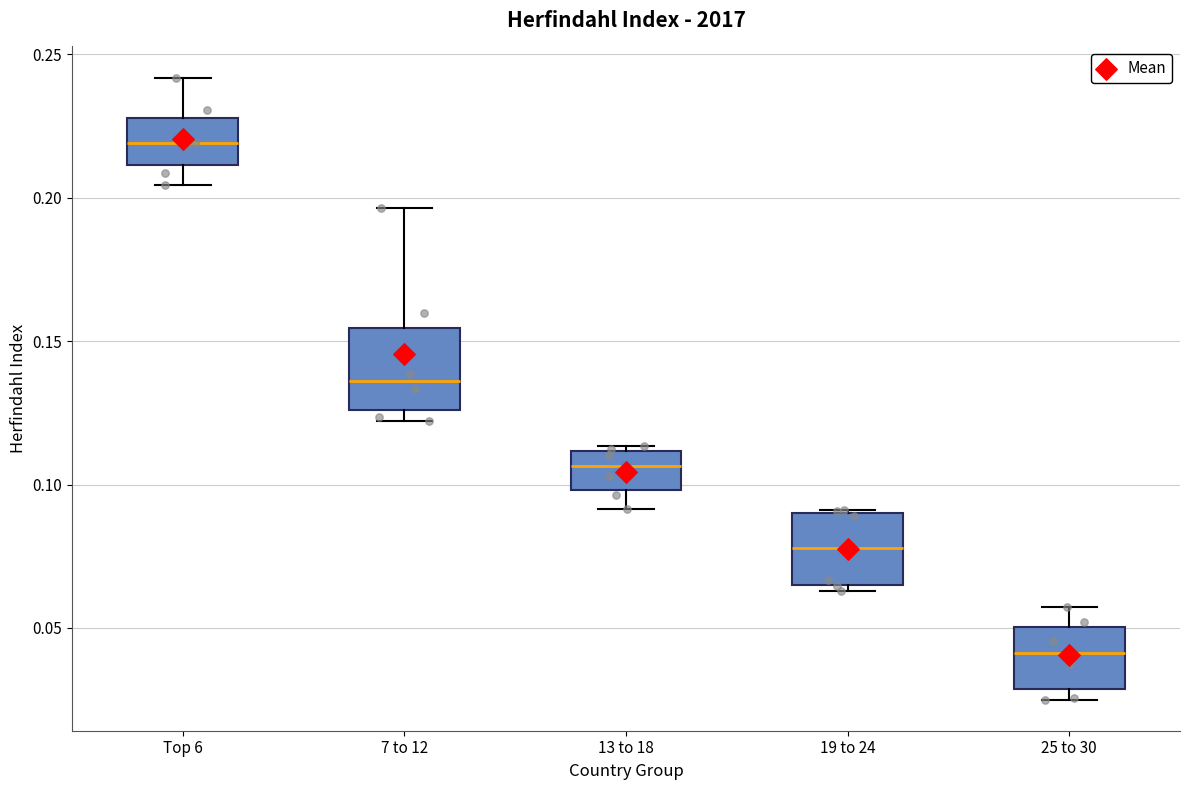

Which box's median line is the highest?

Top 6